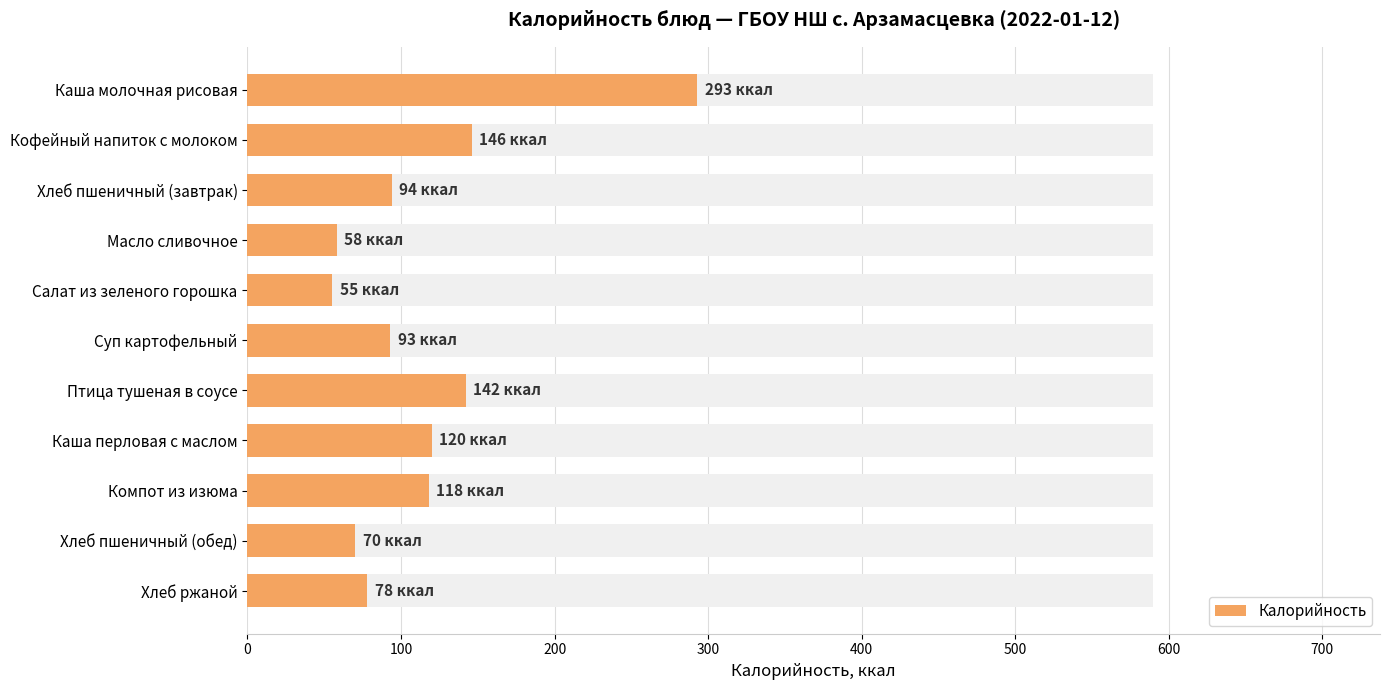

Does the chart contain any negative values?

No